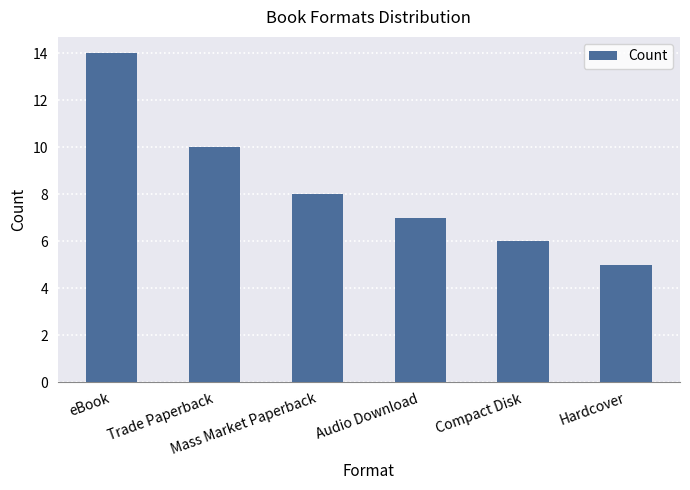

List the labels in order of value, largest first.

eBook, Trade Paperback, Mass Market Paperback, Audio Download, Compact Disk, Hardcover